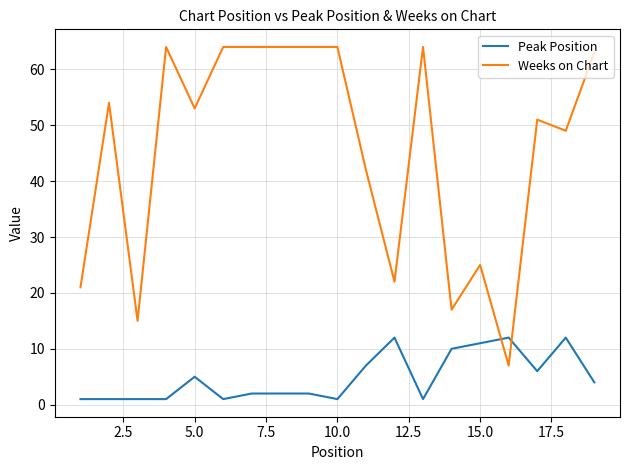

True or false: Weeks on Chart and Peak Position cross at least once.

True